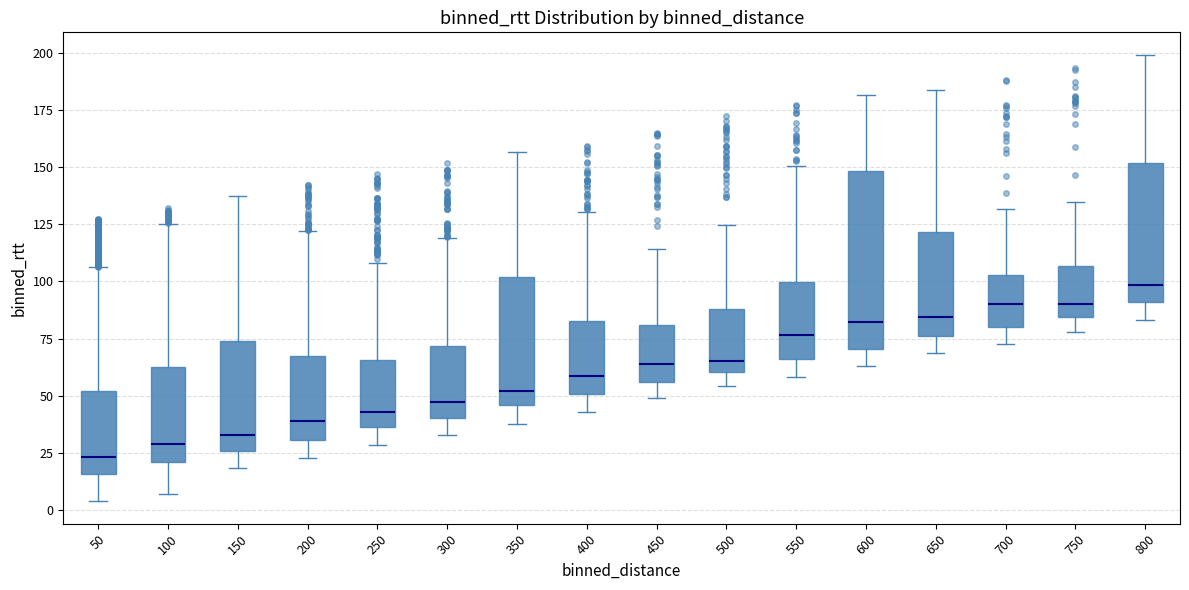

Which box is the tallest, from its lower edge to its upper edge?

600